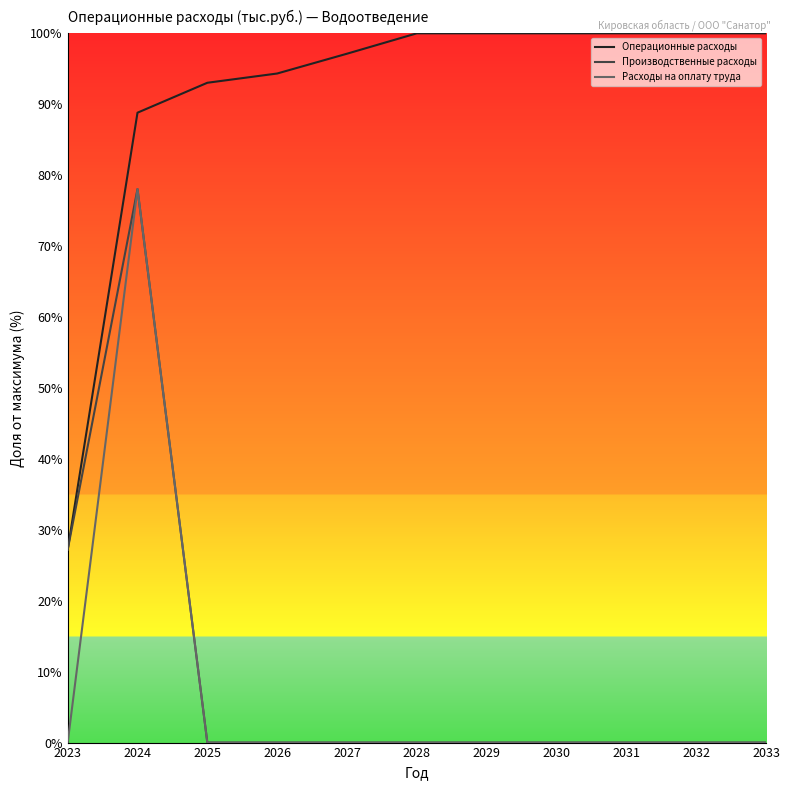

Where is the first local maximum for Производственные расходы?

2024